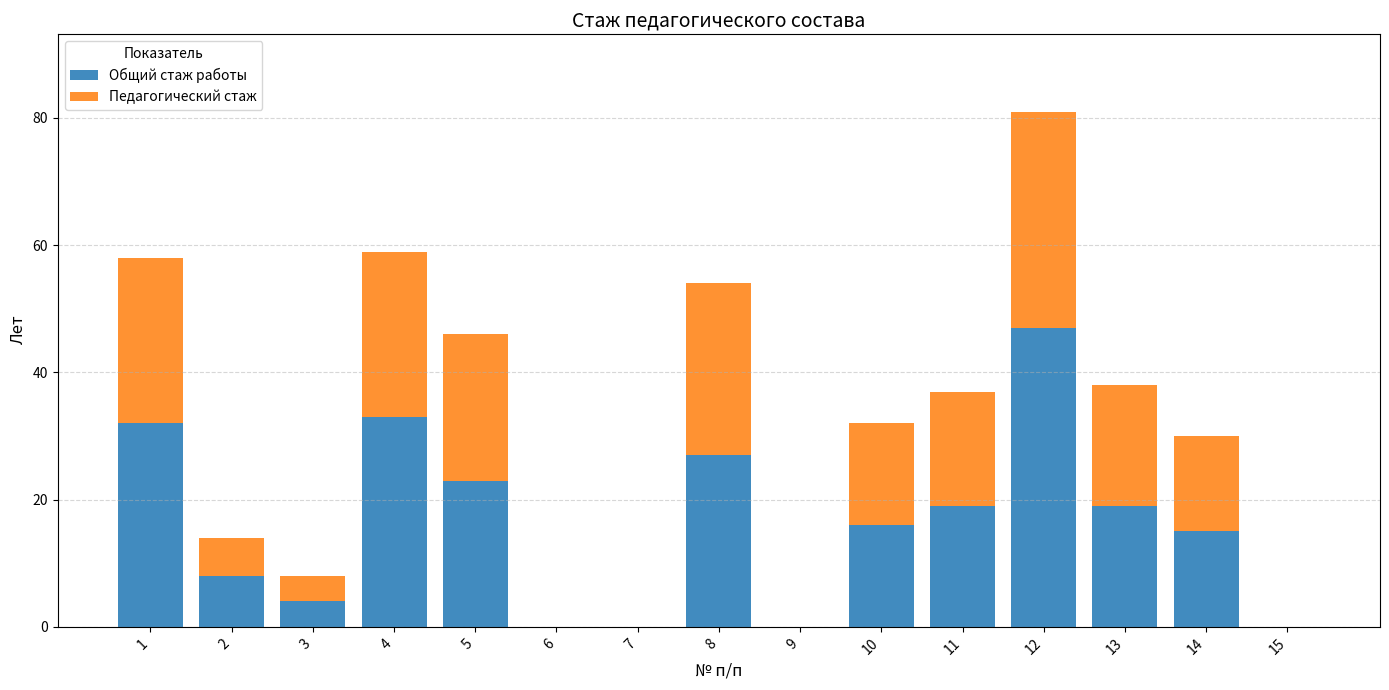

True or false: Общий стаж работы has a value of 23 at 5.

True